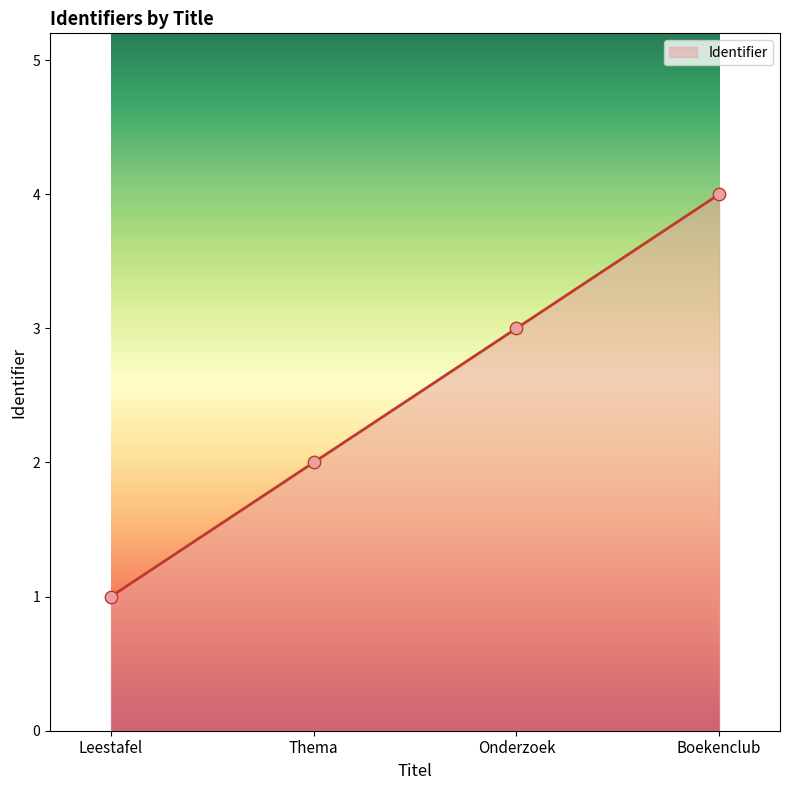

What is the change in value from Leestafel to Boekenclub?

+3